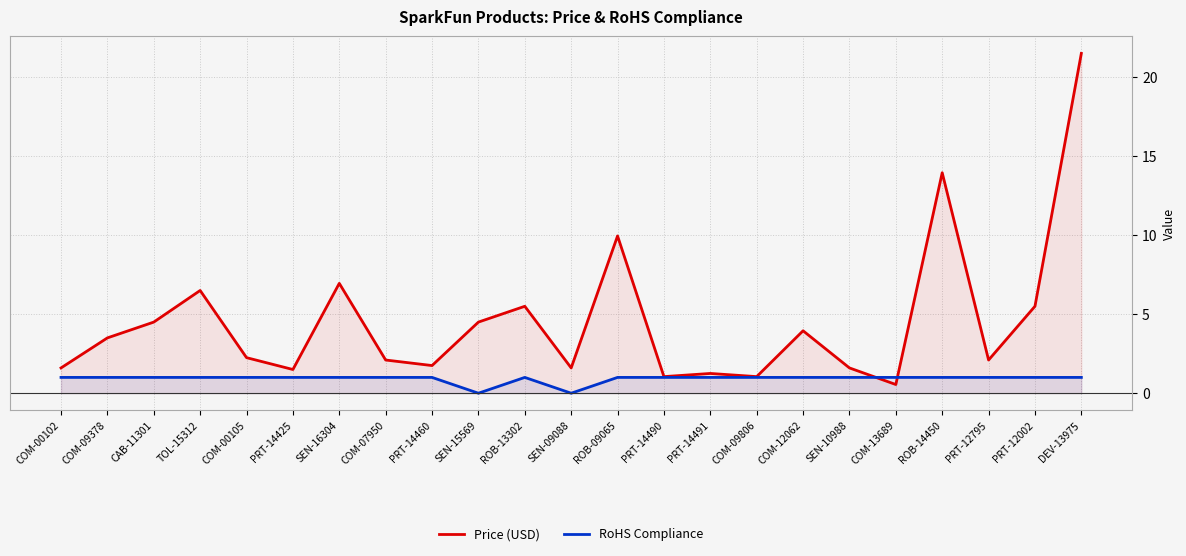

Count the number of categories in the chart.

23